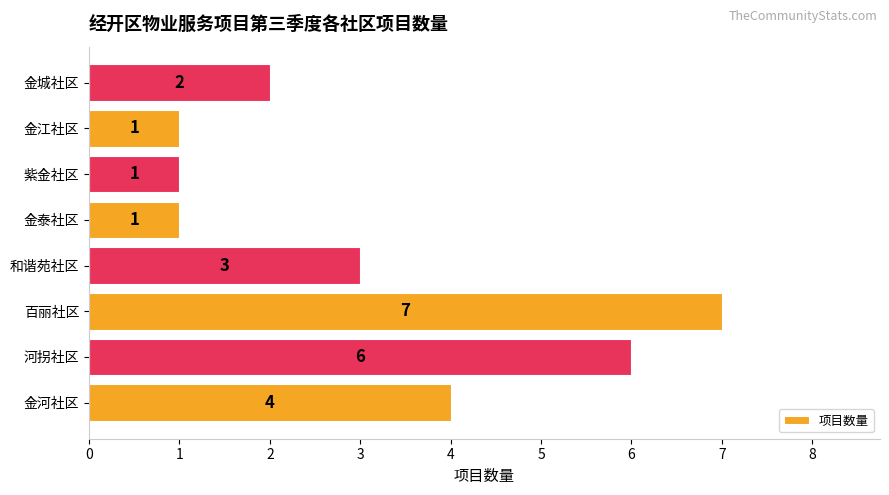

How many data points are less than 3?

4